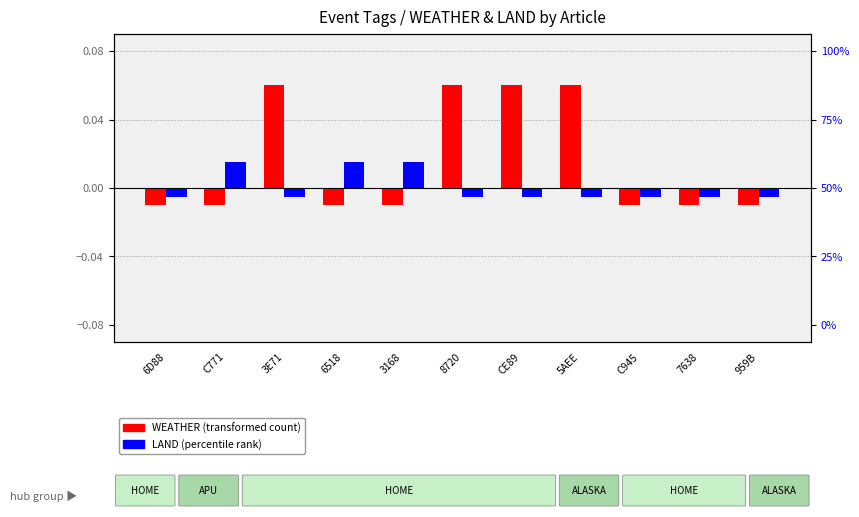

How many positive values does the LAND (percentile rank) series have?

3